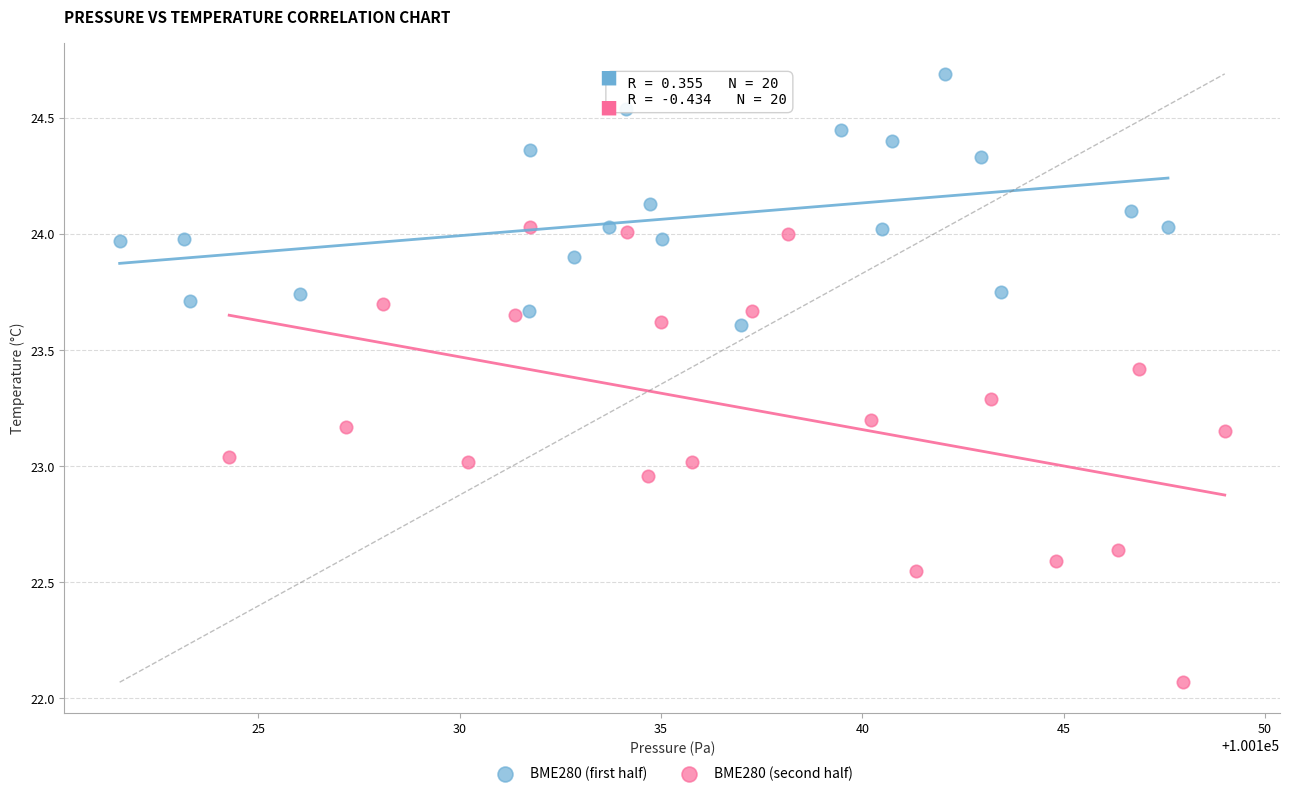

Which series contains the lowest Y value?

BME280 (second half)